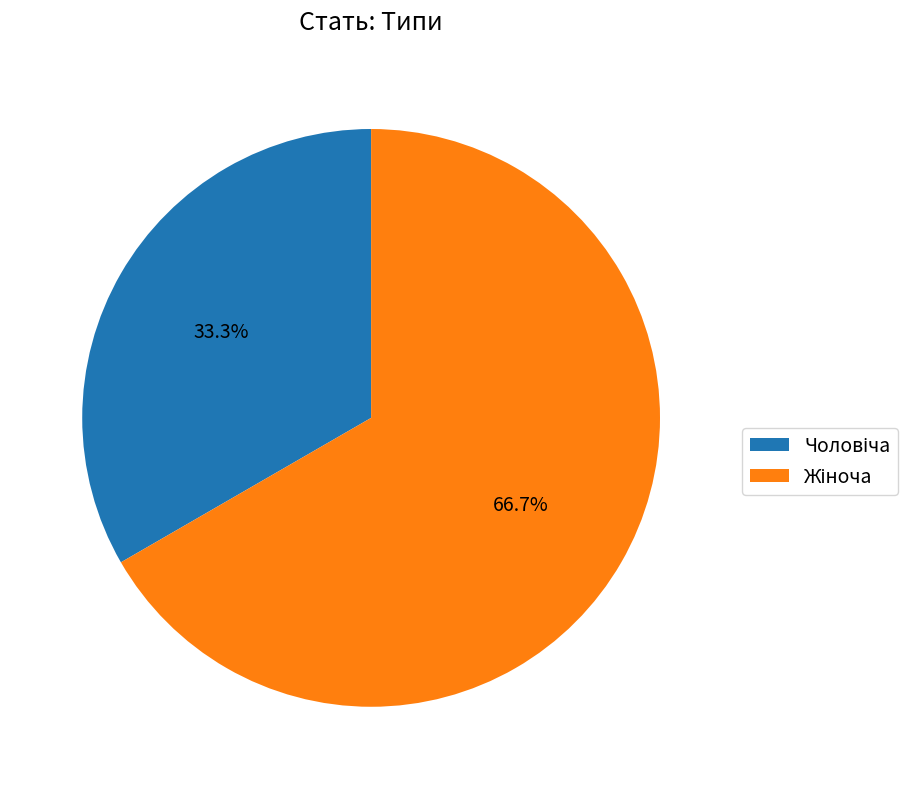

Count the number of slices in the pie.

2